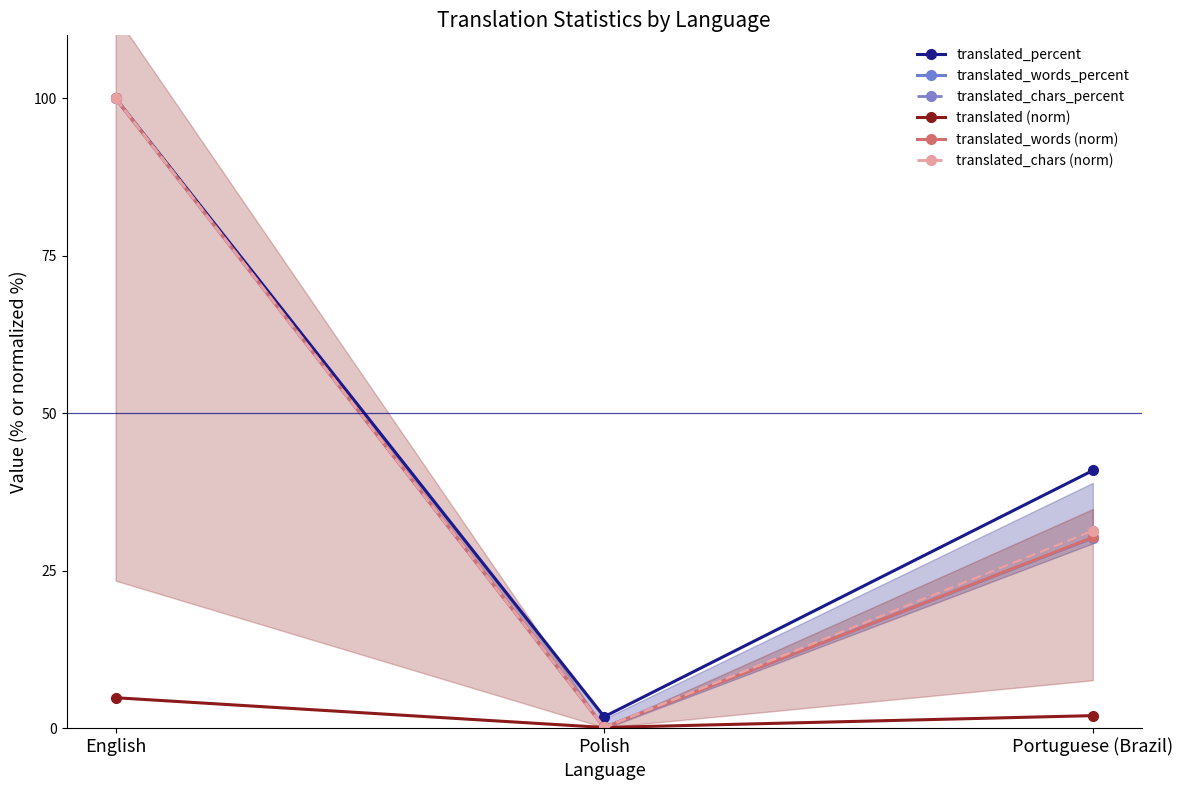

What is the lowest value of the translated_words_percent series?

0.1